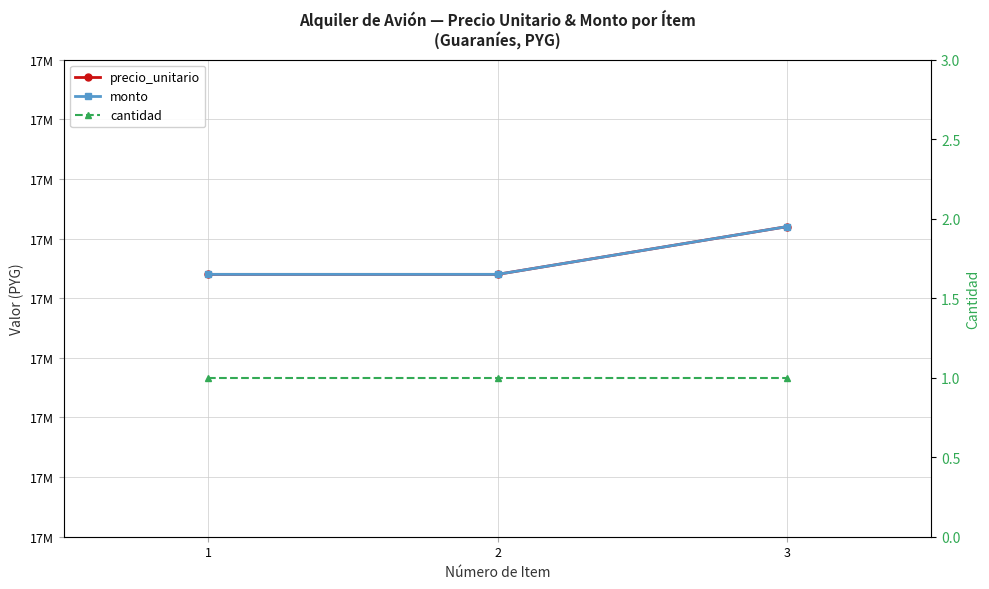

What is the minimum value shown in the chart?

1